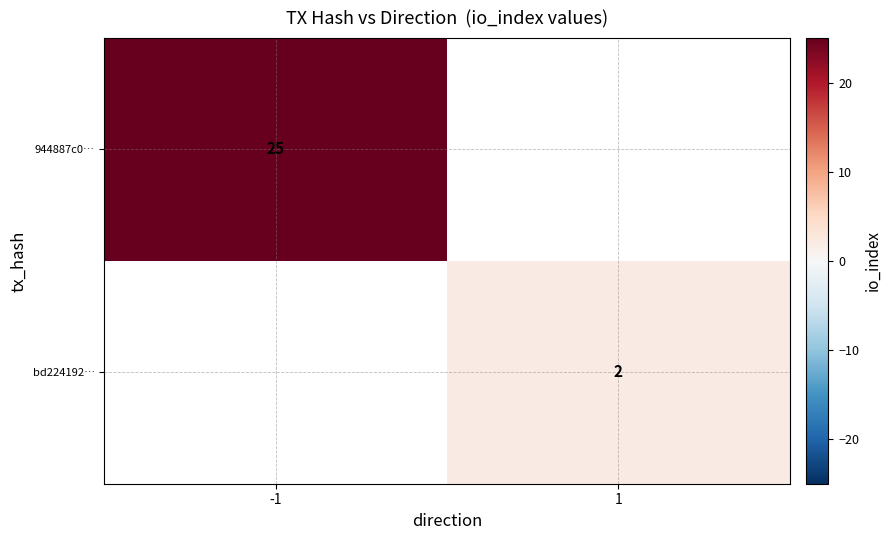

Which category has the highest value across all series?

-1